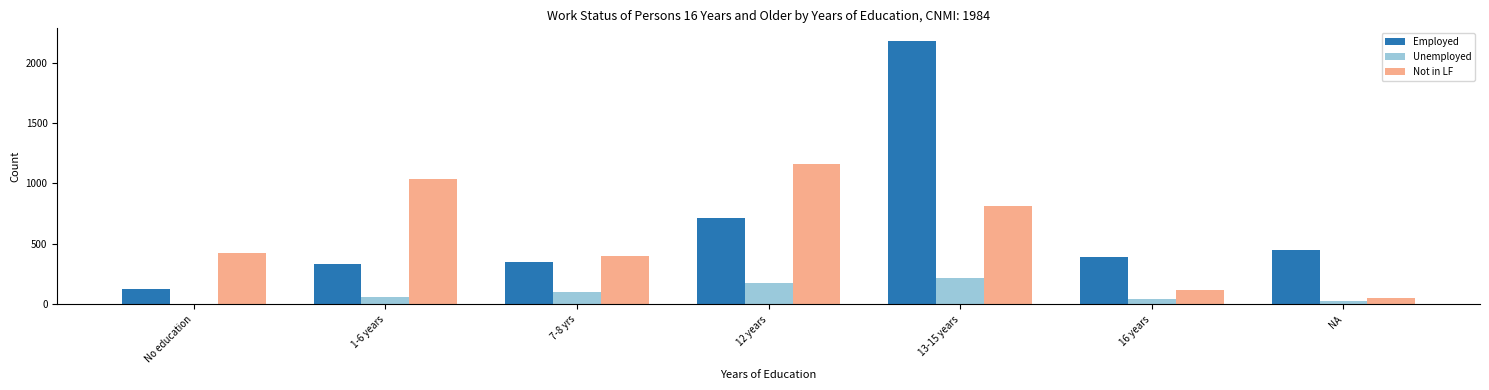

The value of Unemployed at 12 years is 175. True or false?

True